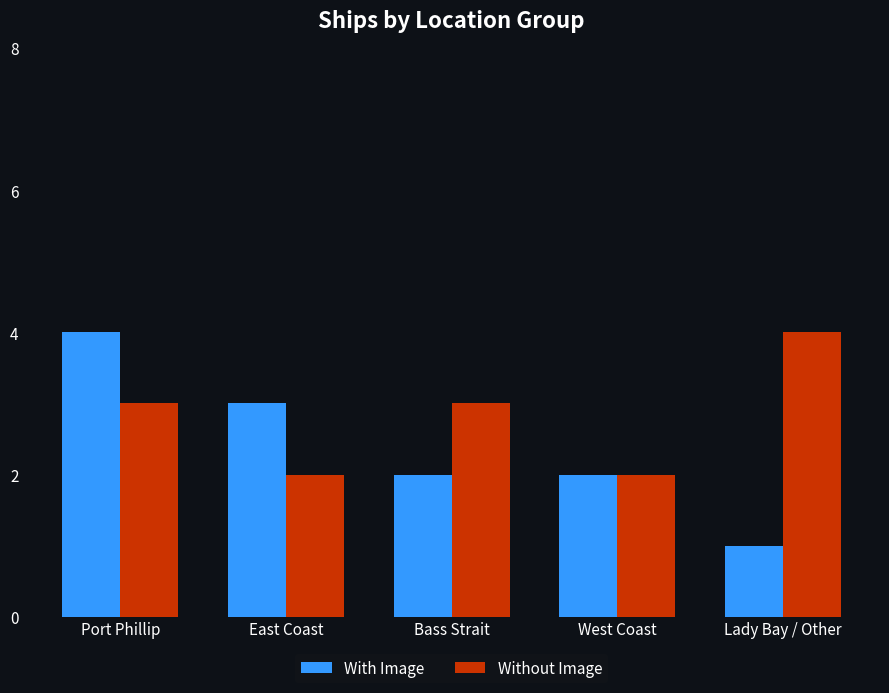

Reading left to right, extract all data points from this chart.

With Image: 4	3	2	2	1
Without Image: 3	2	3	2	4